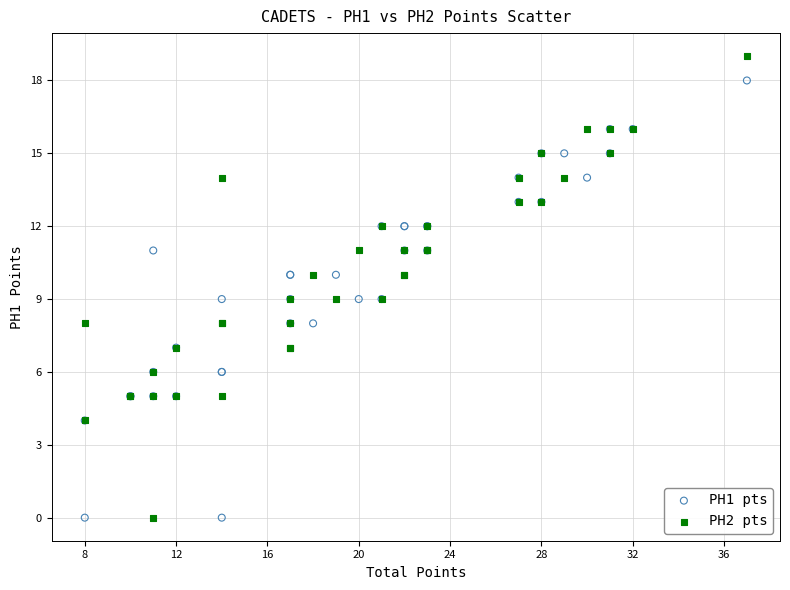

Which series reaches the maximum Y coordinate?

PH2 pts